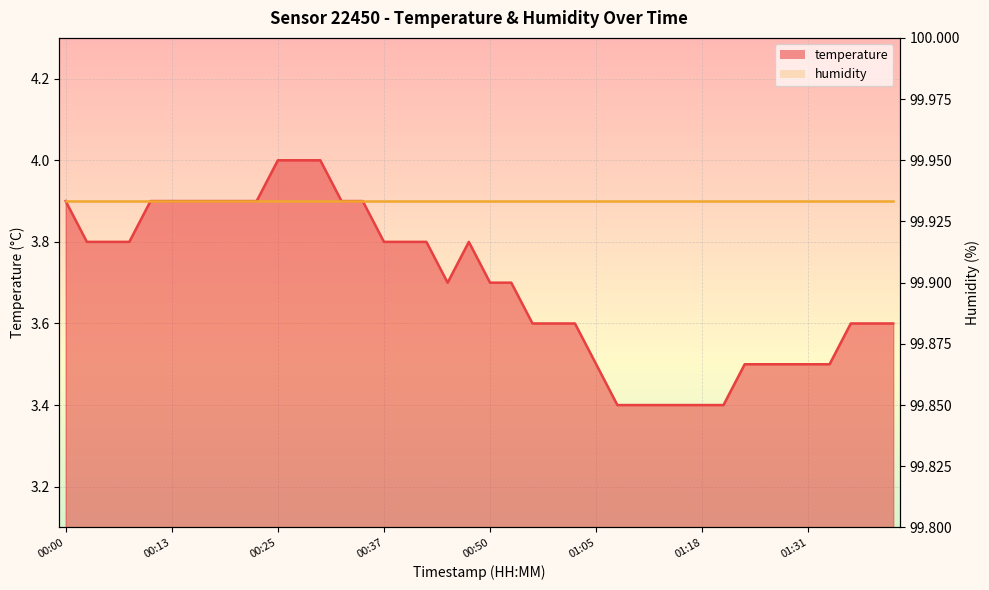

Reading left to right, extract all data points from this chart.

00:00=3.9	00:03=3.8	00:05=3.8	00:08=3.8	00:10=3.9	00:13=3.9	00:15=3.9	00:18=3.9	00:20=3.9	00:23=3.9	00:25=4.0	00:27=4.0	00:30=4.0	00:32=3.9	00:35=3.9	00:37=3.8	00:40=3.8	00:42=3.8	00:45=3.7	00:47=3.8	00:50=3.7	00:52=3.7	00:55=3.6	00:57=3.6	00:59=3.6	01:05=3.5	01:08=3.4	01:11=3.4	01:13=3.4	01:16=3.4	01:18=3.4	01:21=3.4	01:23=3.5	01:26=3.5	01:29=3.5	01:31=3.5	01:34=3.5	01:36=3.6	01:39=3.6	01:41=3.6